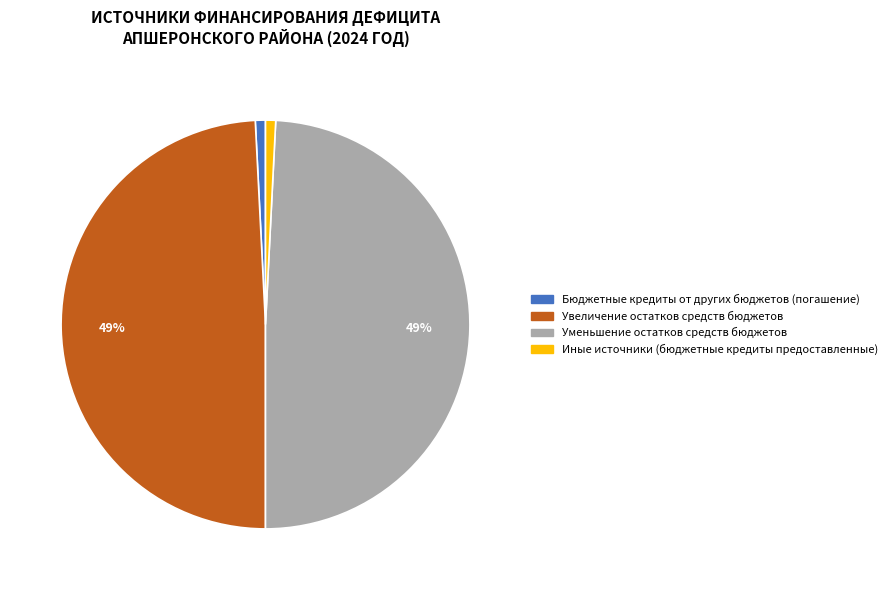

Between Уменьшение остатков средств бюджетов and Бюджетные кредиты от других бюджетов (погашение), which is larger?

Уменьшение остатков средств бюджетов